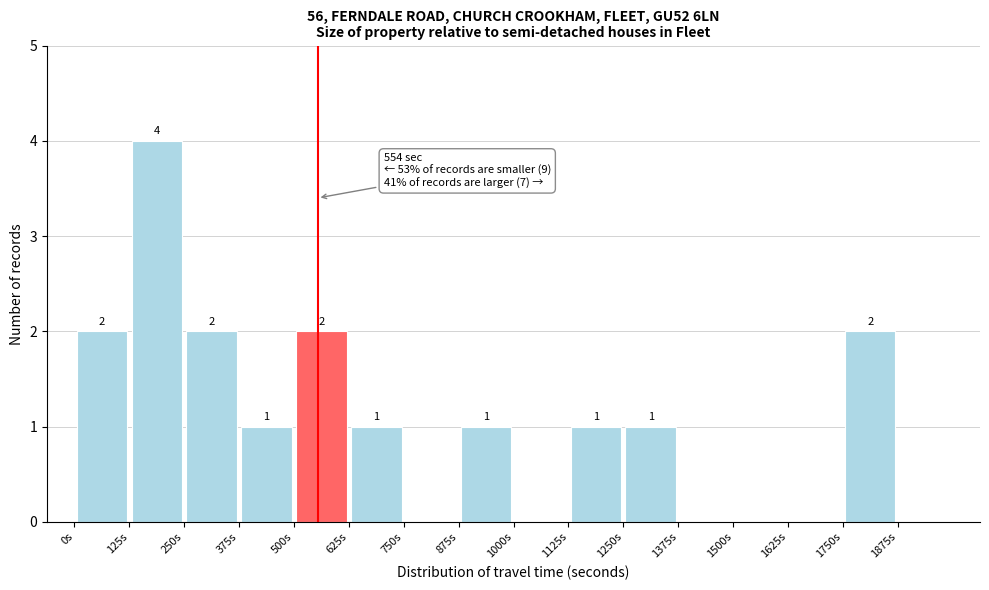

Over which range of the x-axis is the bar tallest?

125 to 250